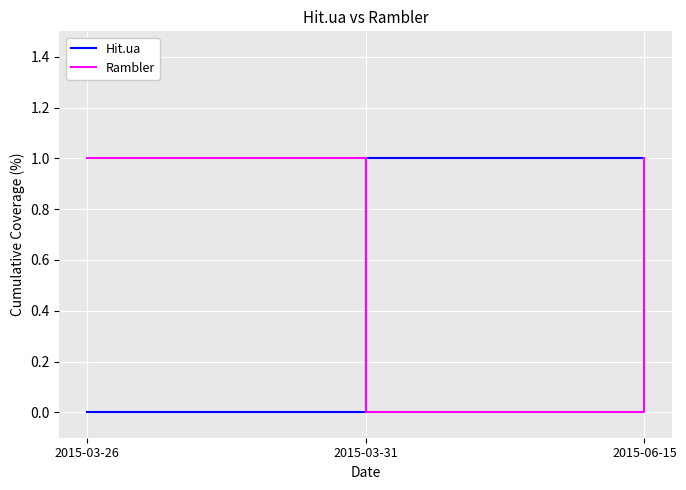

Rank the series at 2015-03-31 from lowest to highest value.

Rambler, Hit.ua